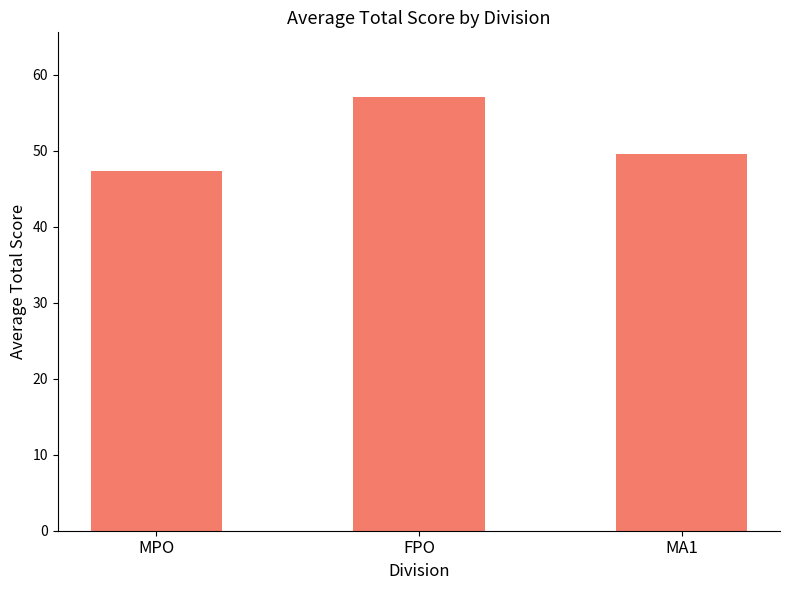

How many values exceed 49?

2